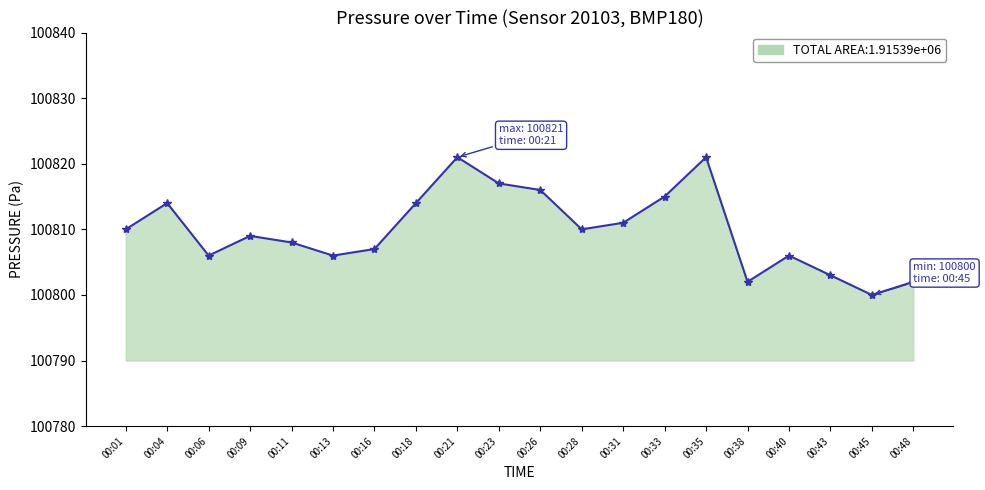

What is the approximate value at 00:16, to the nearest 10?

100810